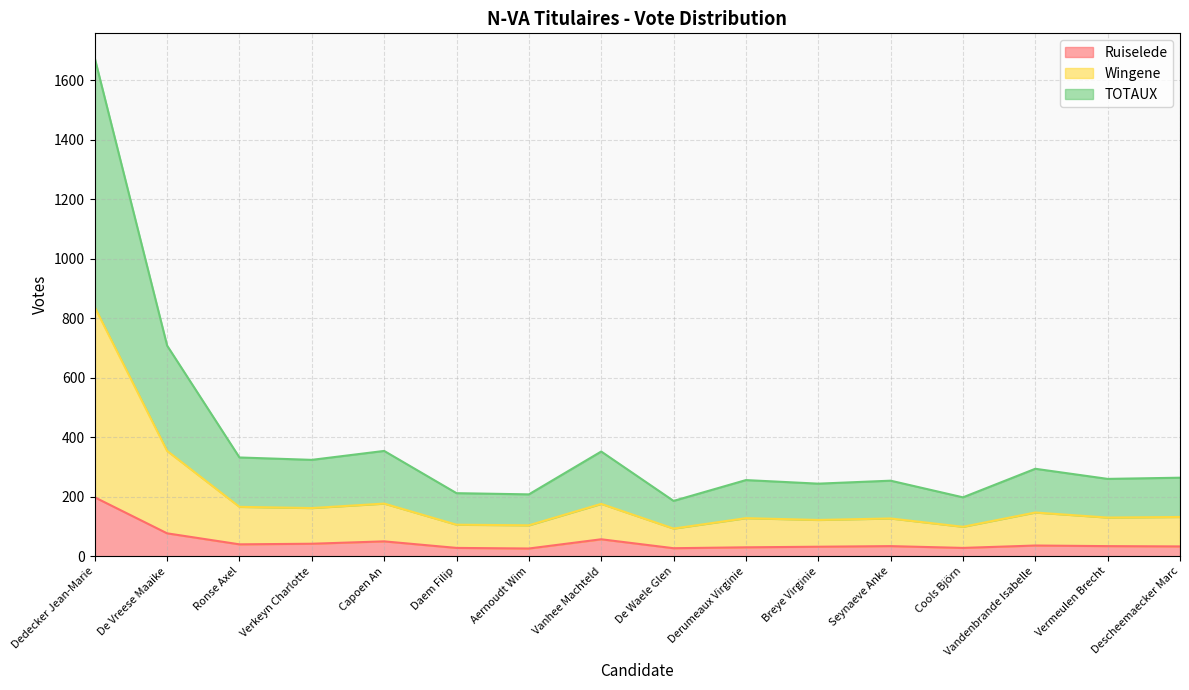

What is the total value across all series at De Vreese Maaike?

708